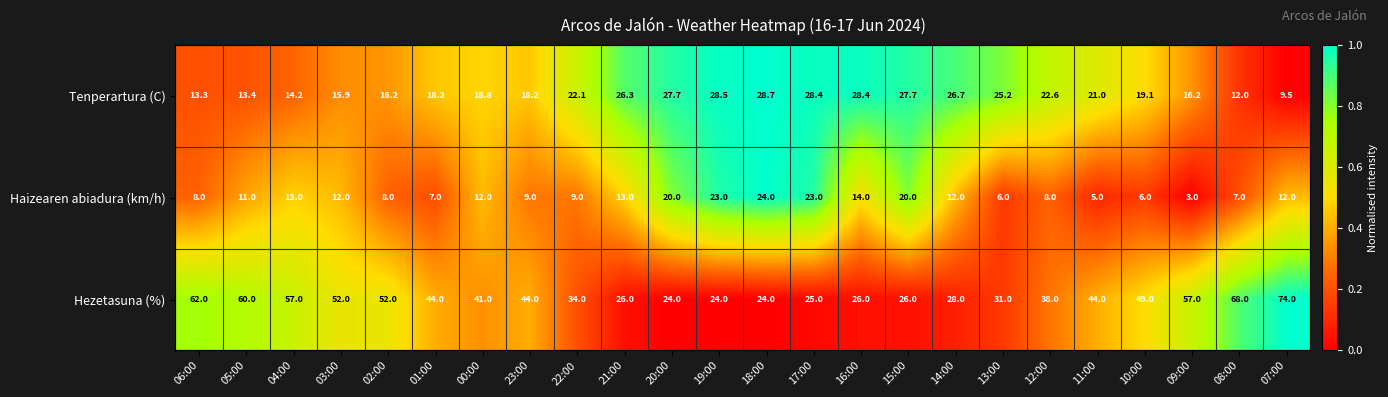

Rank the series by their maximum value, from lowest to highest.

Haizearen abiadura (km/h), Tenperartura (C), Hezetasuna (%)